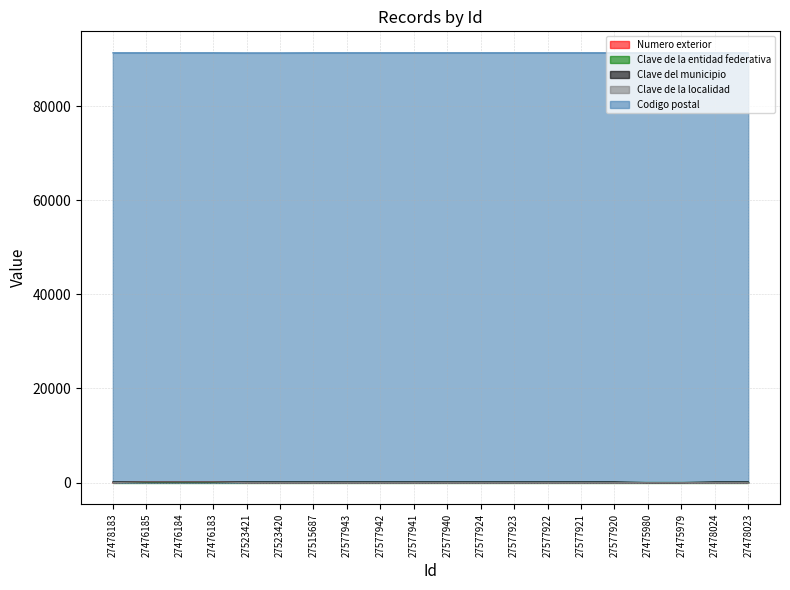

What is the greatest value displayed?

91330